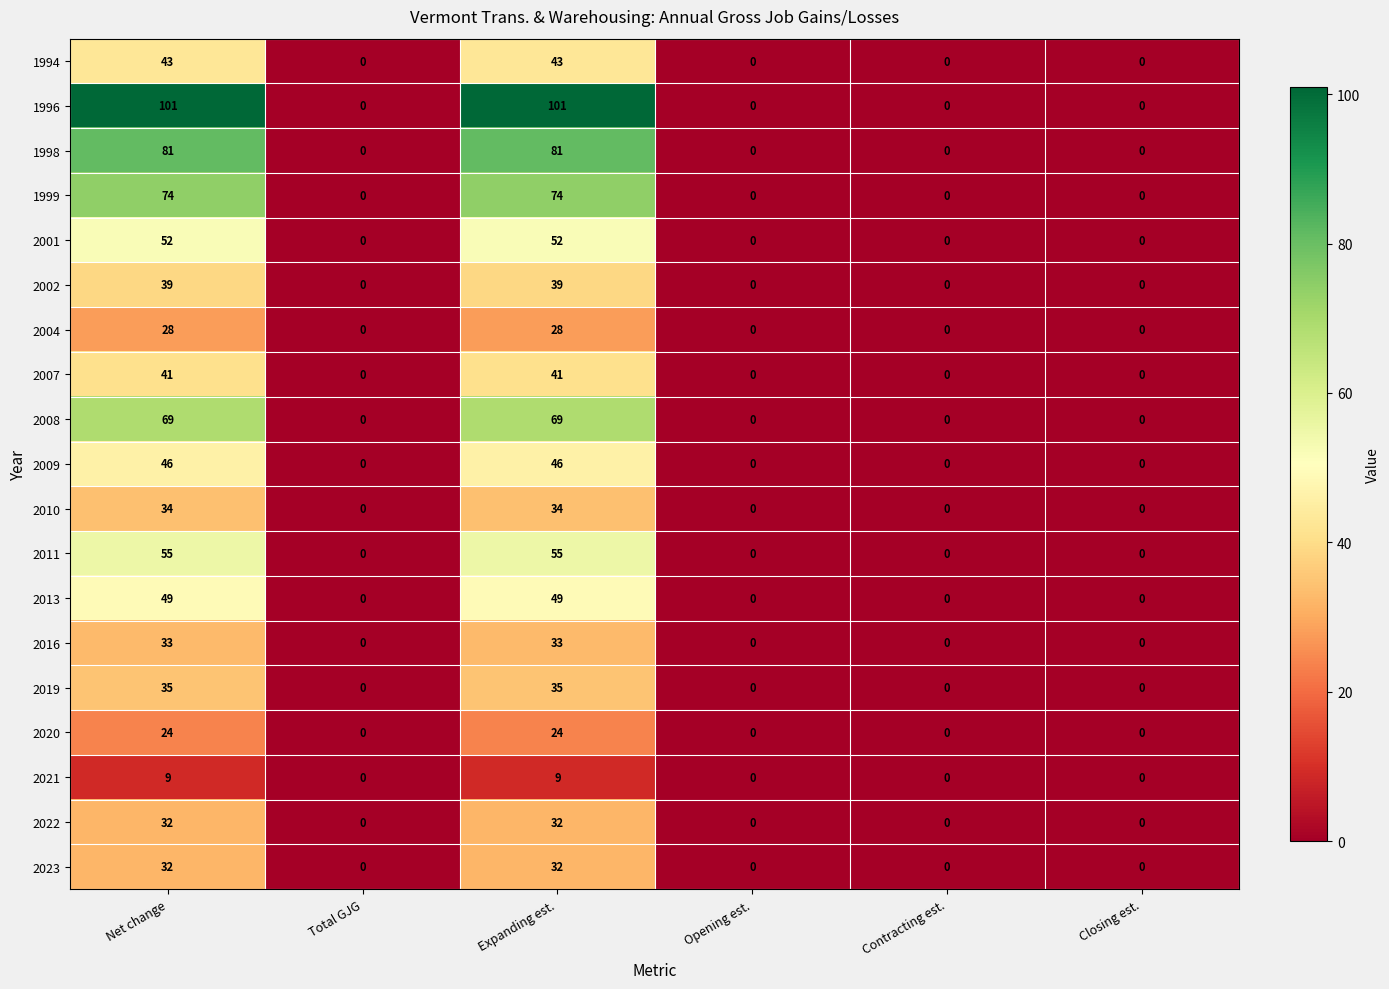

Which series has the largest range (max minus min)?

1996